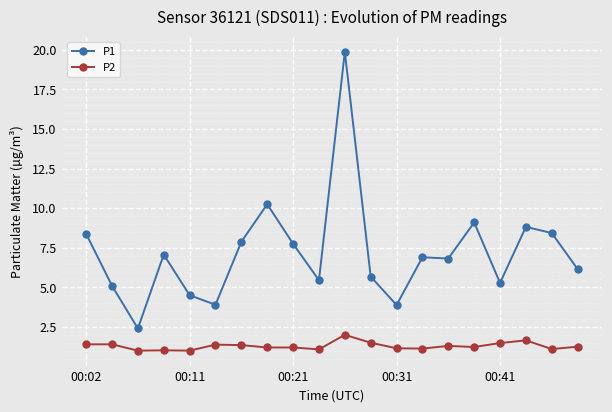

True or false: P1 has more than 2 points higher than both neighbors.

True